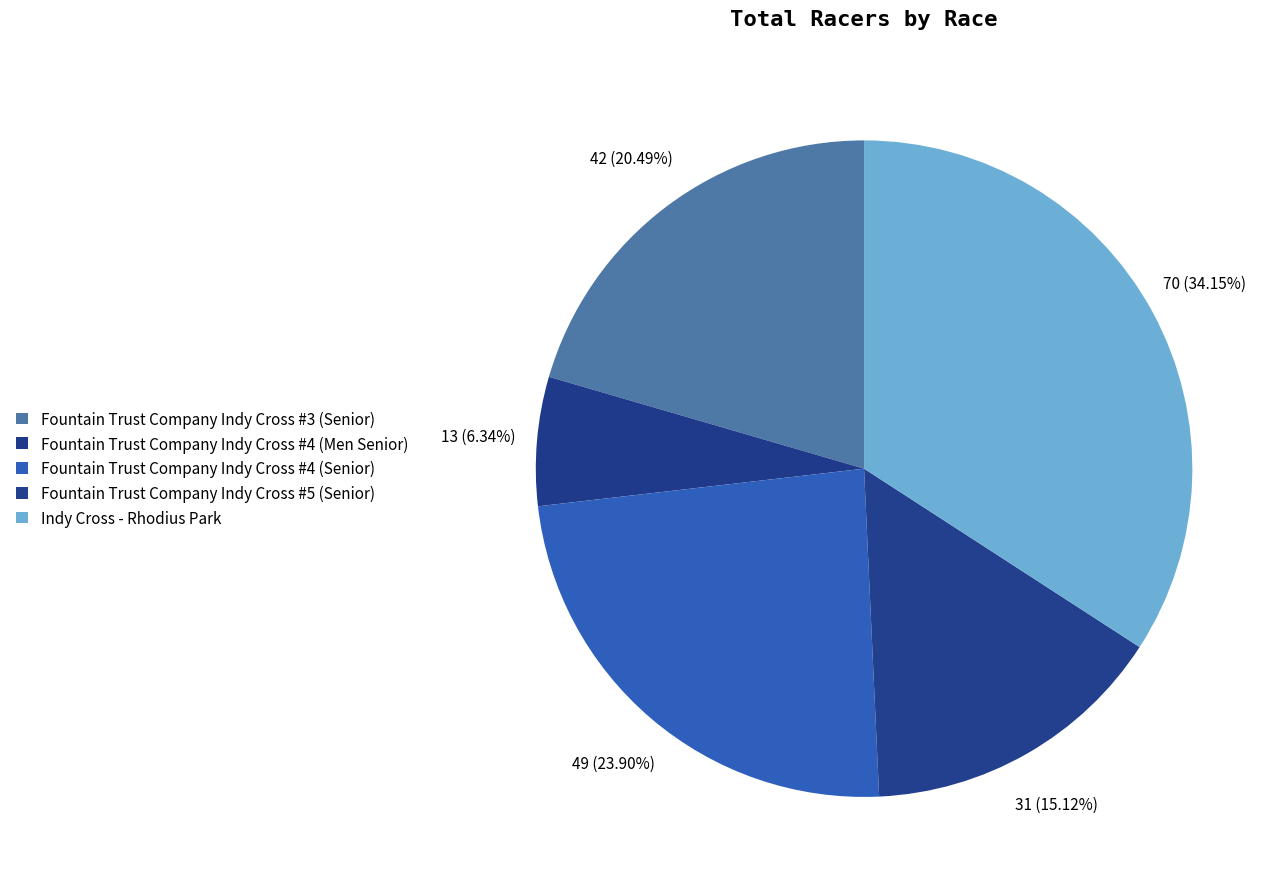

How many slices are in this pie chart?

5